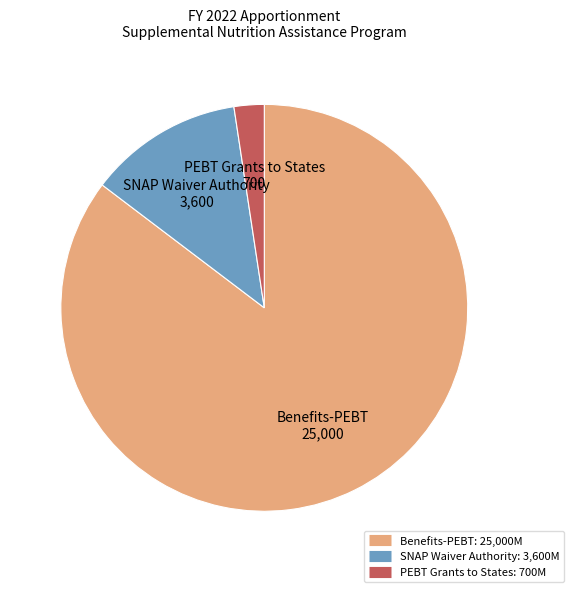

Does any single category account for the majority?

Yes